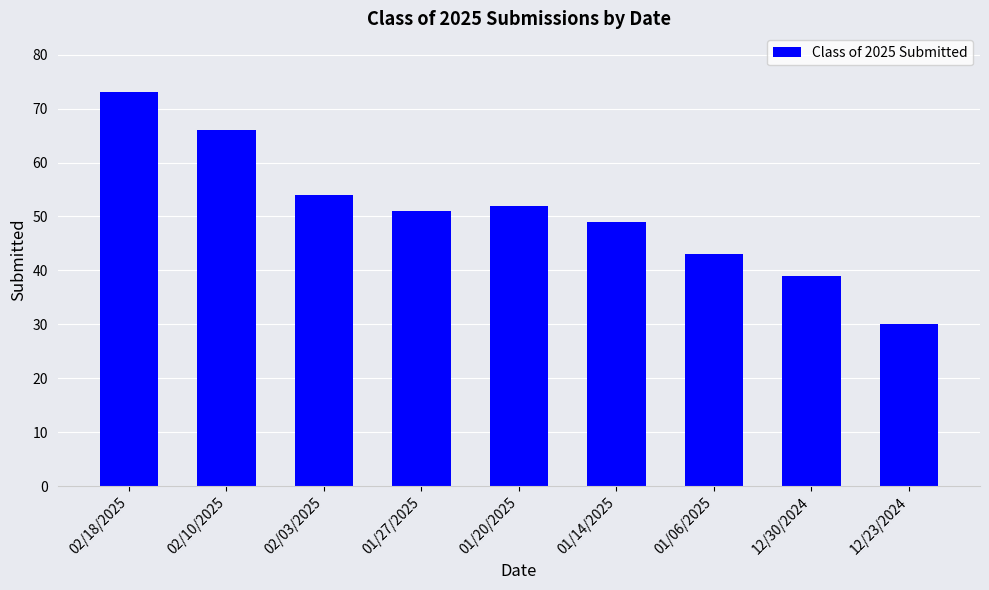

Is it true that the value at 02/10/2025 is 17?

False